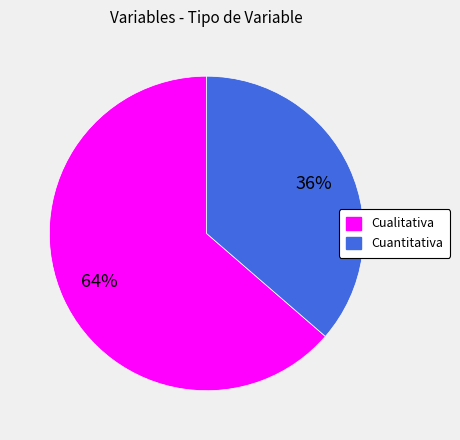

Count the number of slices in the pie.

2